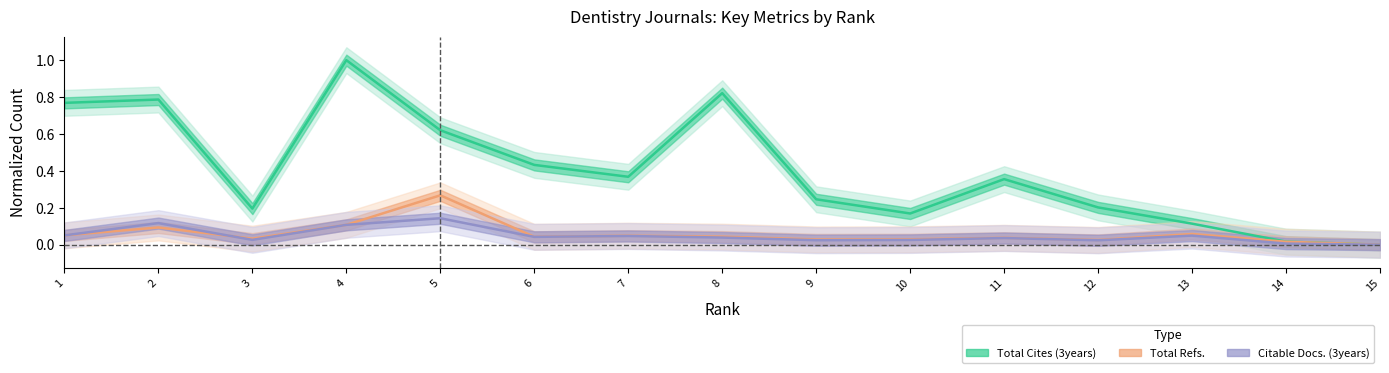

True or false: Total Refs. and Citable Docs. (3years) cross at least once.

True